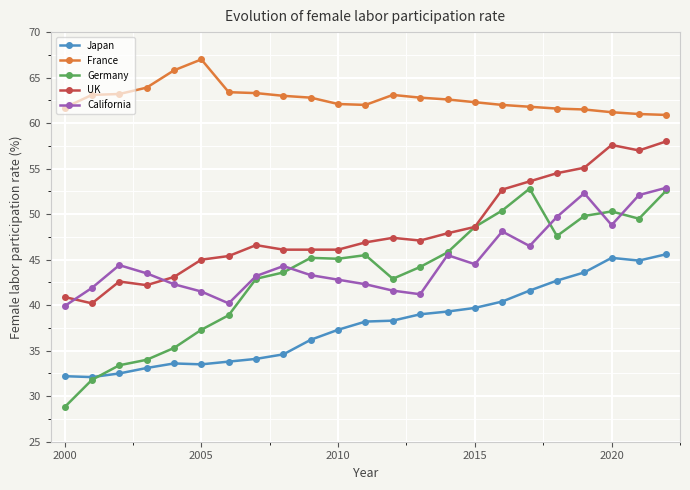

Does the chart display data point markers on the line(s)?

Yes